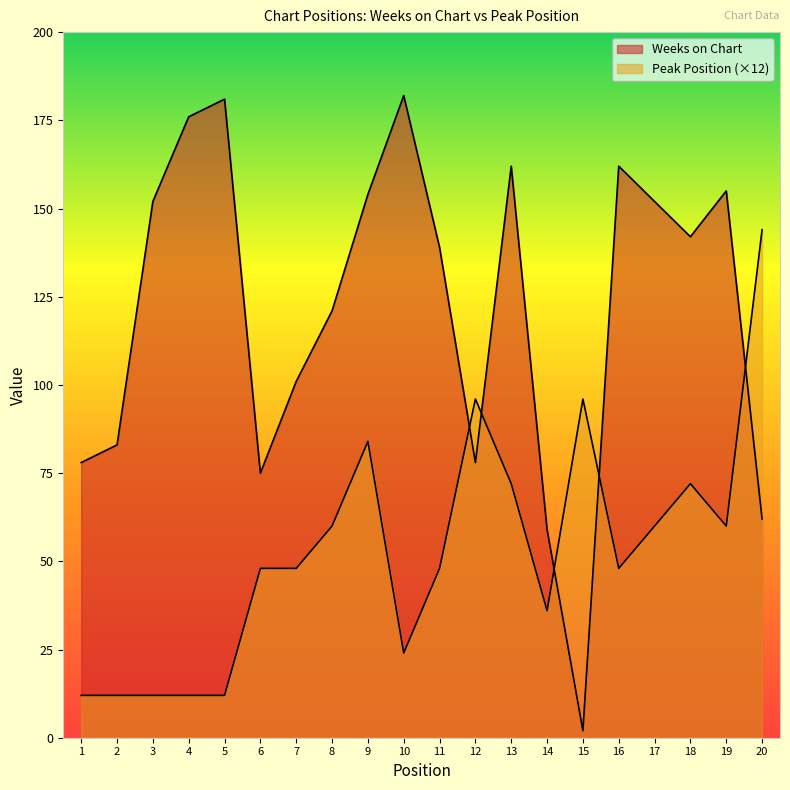

What is the sum of the Peak Position values at 12 and 16?

144